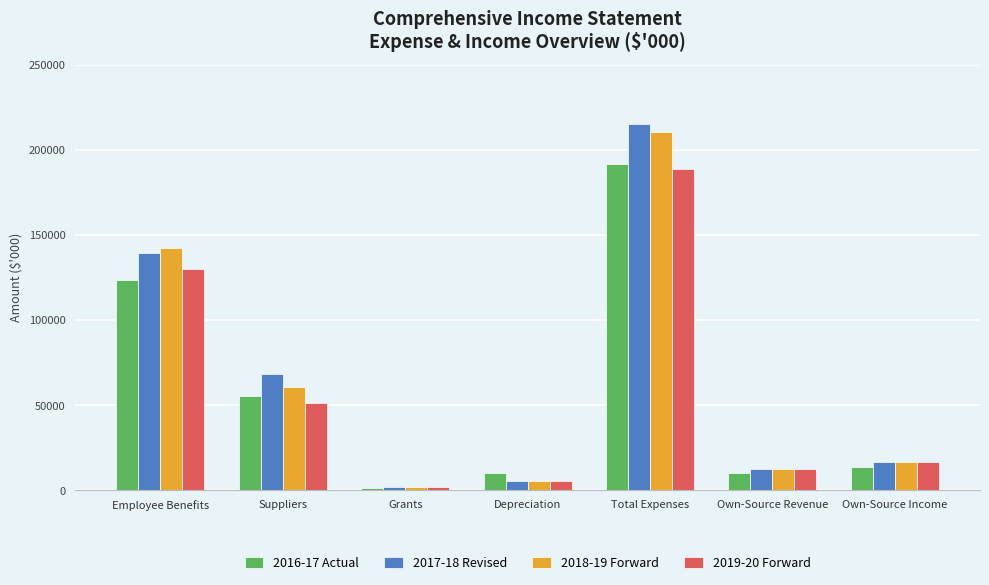

Between Employee Benefits and Own-Source Income, which series saw the biggest shift?

2018-19 Forward